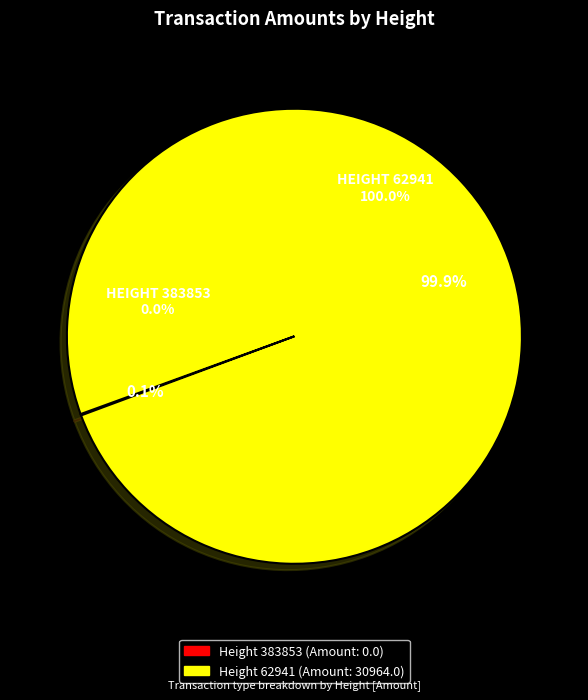

Rank the categories by value from highest to lowest.

62941, 383853